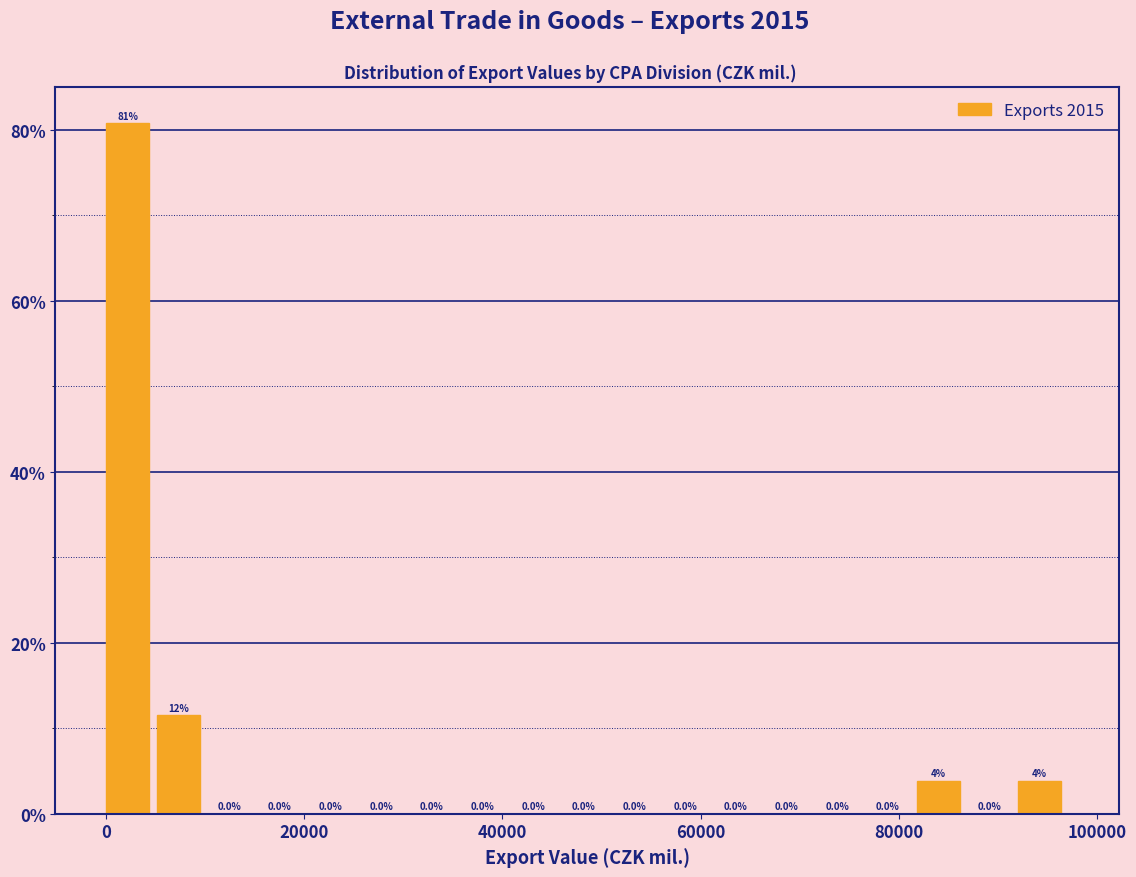

Around what value on the x-axis is the tallest bar? Give the approximate position of its centre, as read against the axis.

2000